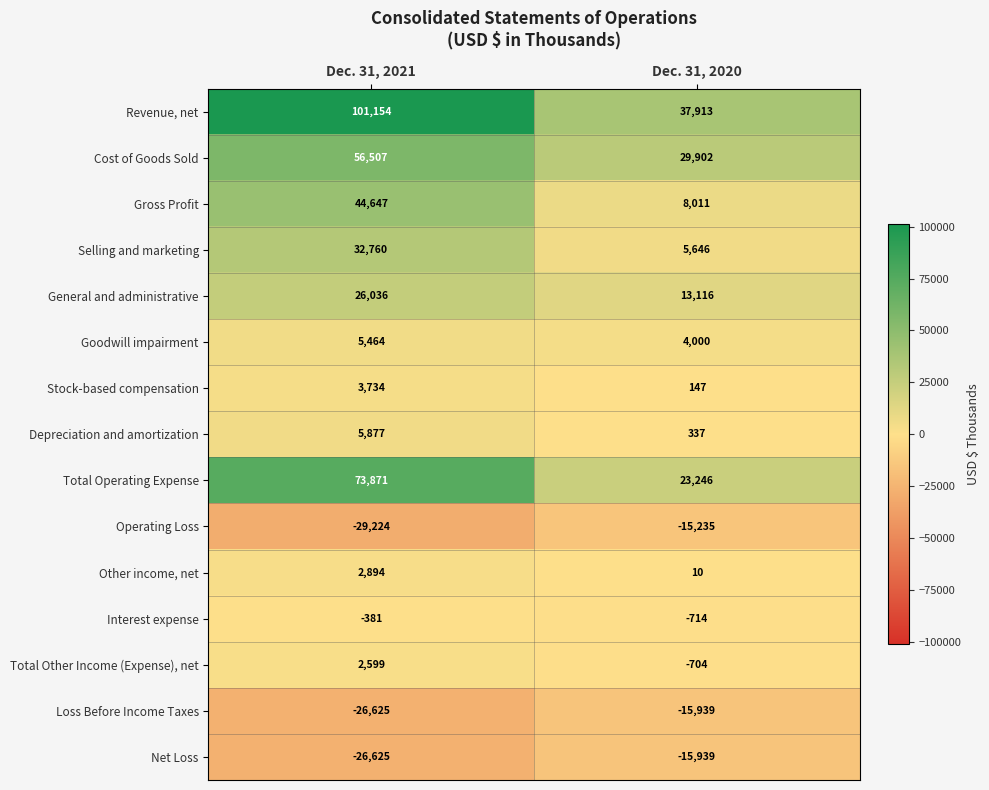

Is it true that Selling and marketing equals 5646 at Dec. 31, 2020?

True